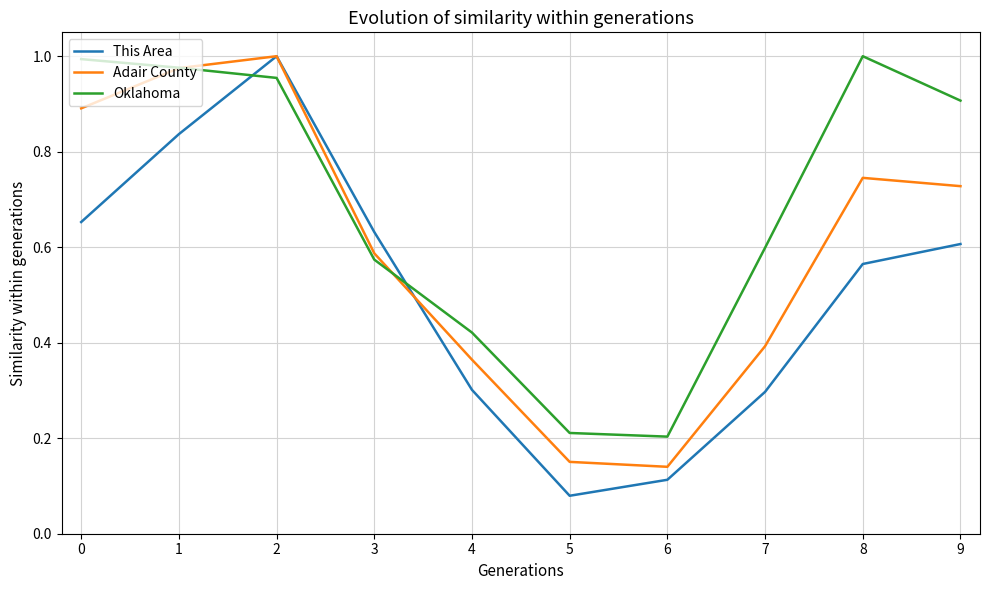

Where do This Area and Oklahoma first cross each other?

1 and 2